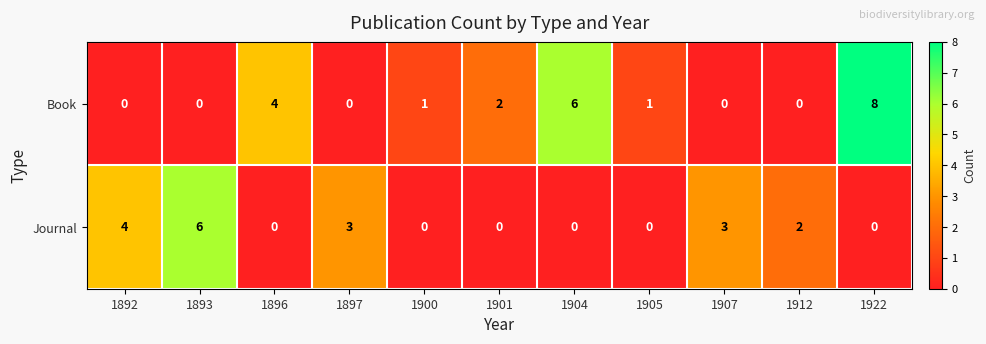

What is the difference between the maximum and minimum values in the Book series?

8